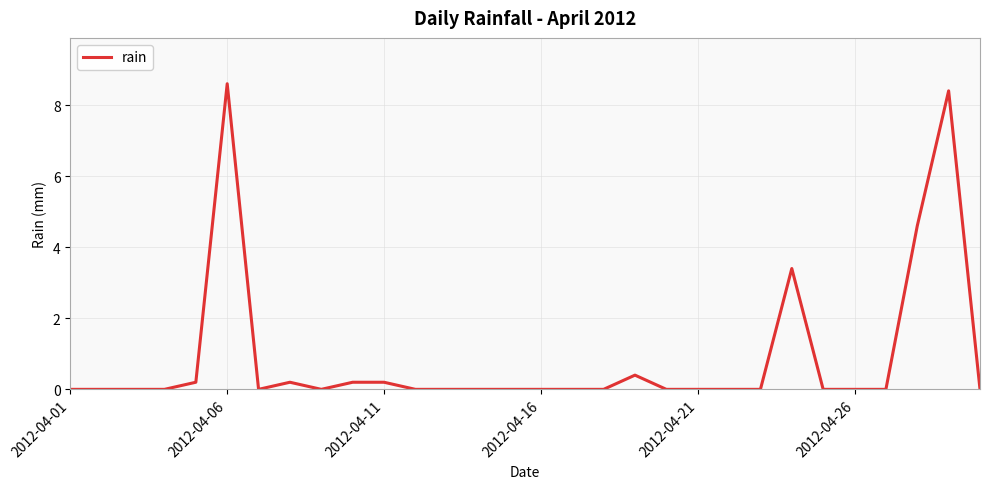

What is the difference between the maximum and minimum values?

8.6